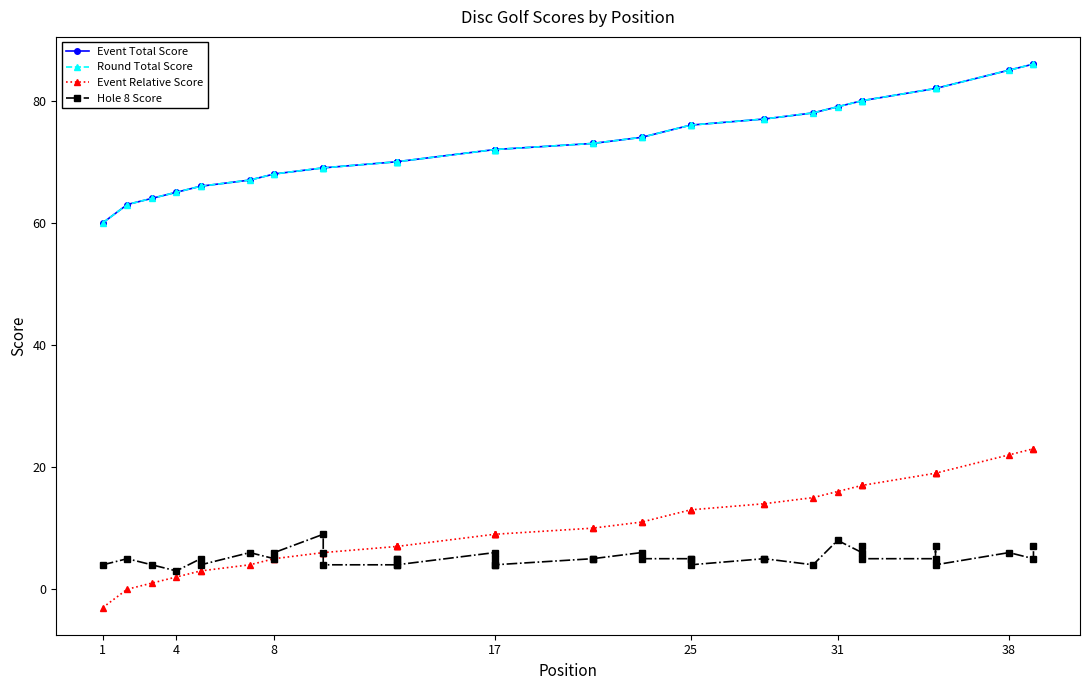

True or false: Event Relative Score and Hole 8 Score intersect in this chart.

False